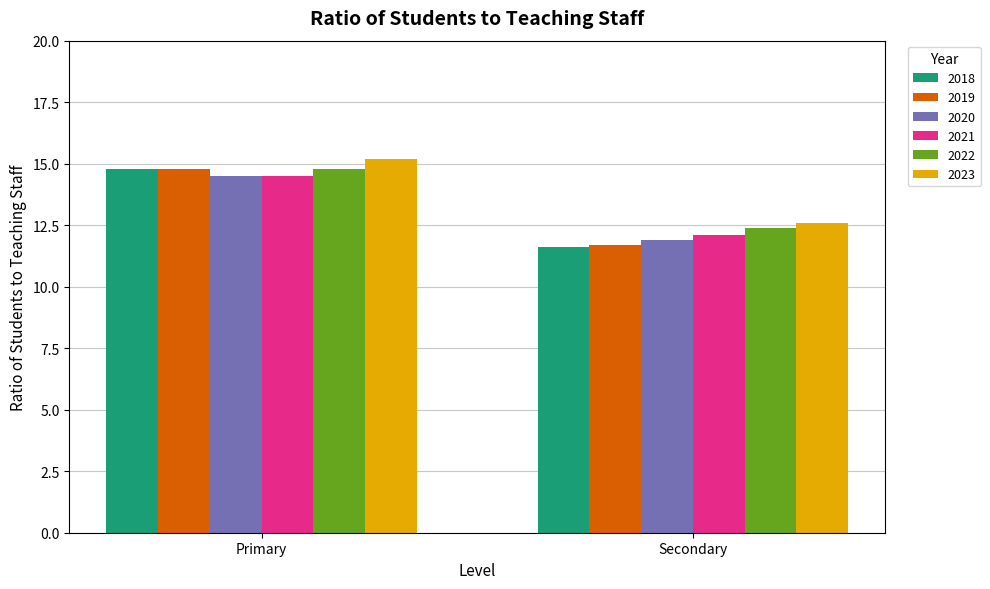

What is the difference between the highest and lowest values at Primary?

0.7